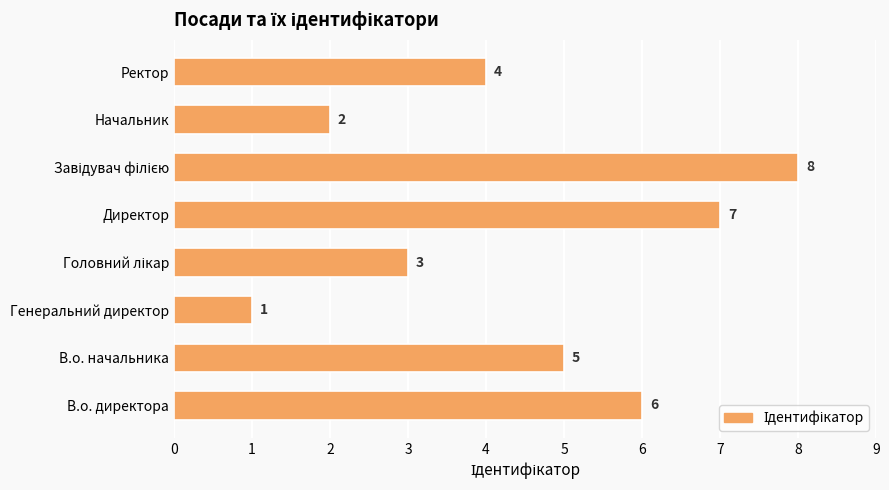

What is the difference between the maximum and minimum values?

7